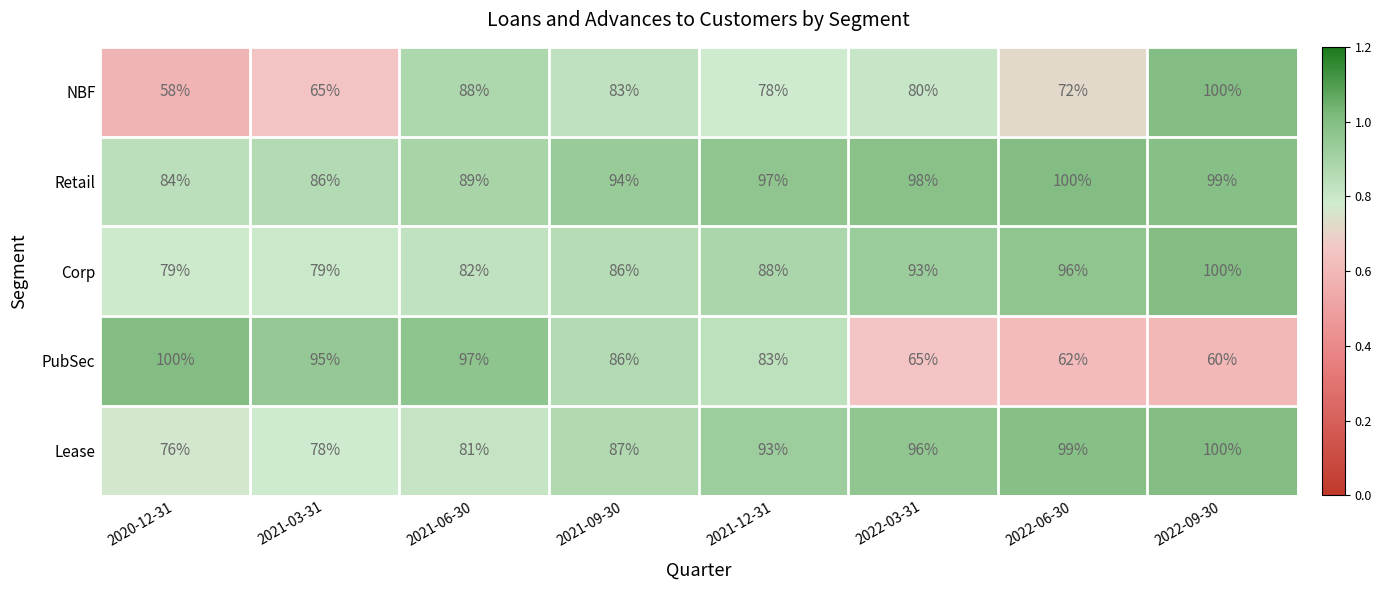

Is it true that Corp equals 29 at 2021-03-31?

False